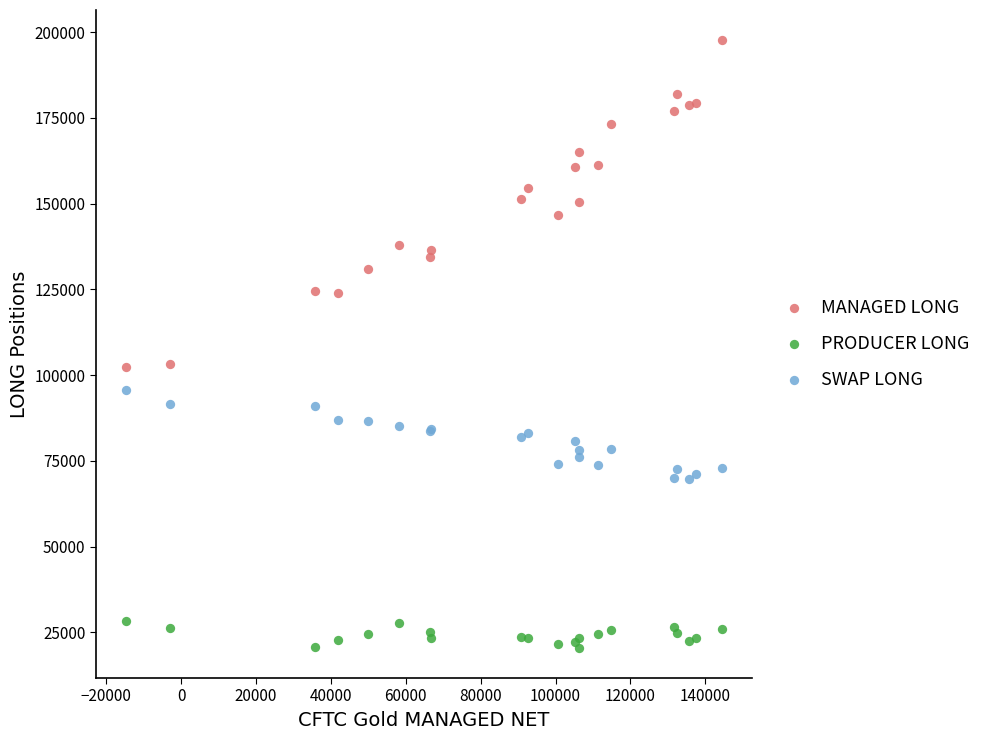

Which series has the widest spread of Y values?

MANAGED LONG